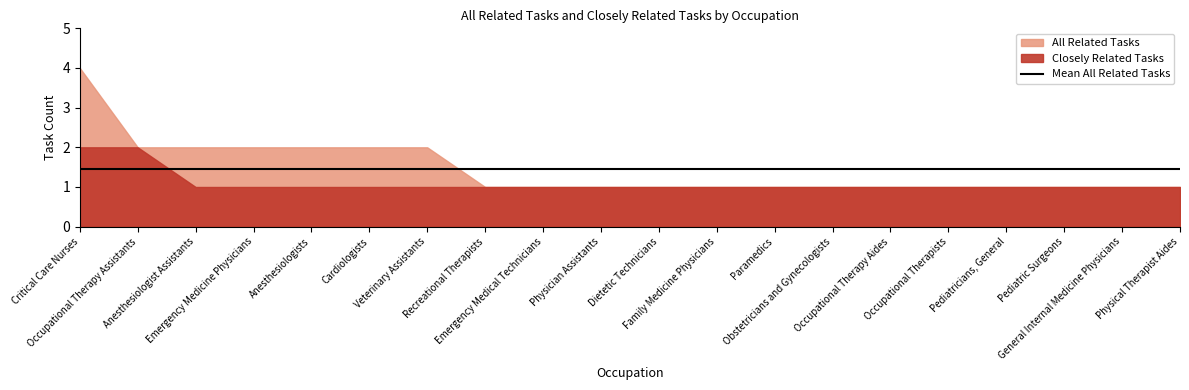

Which series has the largest range (max minus min)?

All Related Tasks